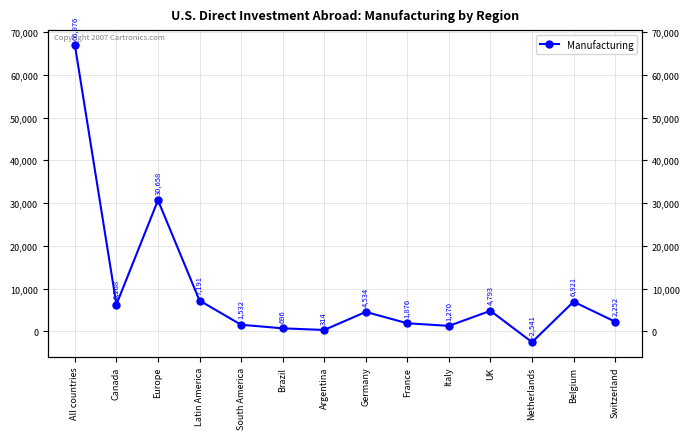

The chart shows a value of 4793 at UK. True or false?

True